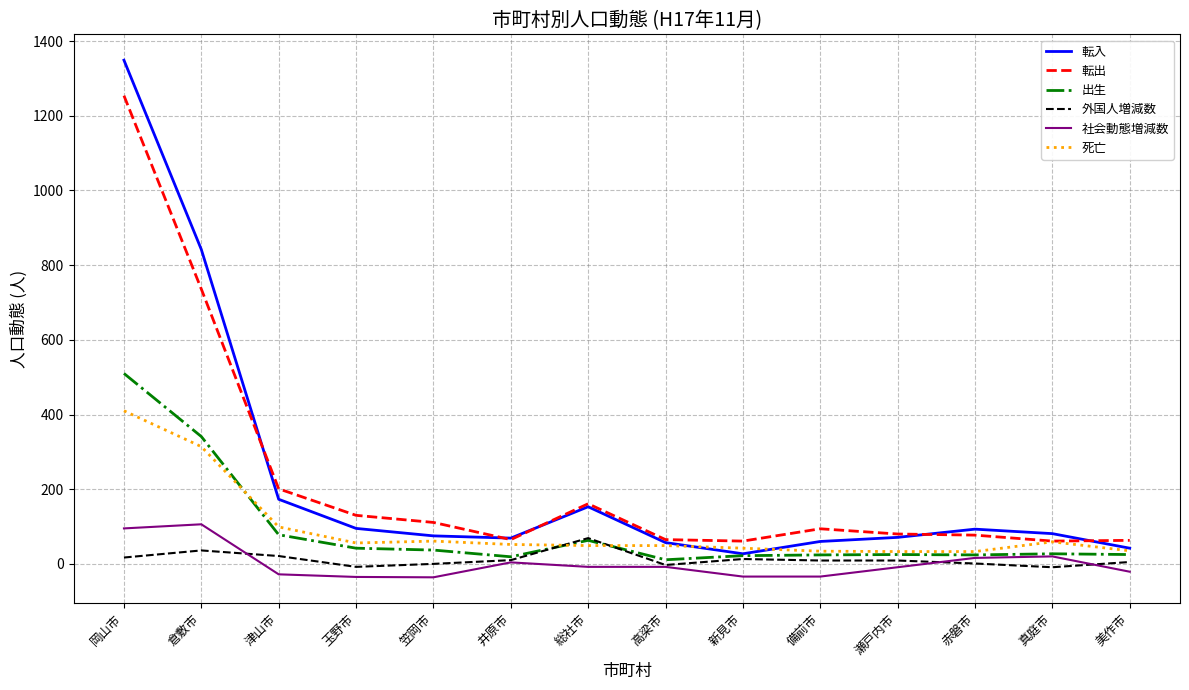

Count the number of categories in the chart.

14